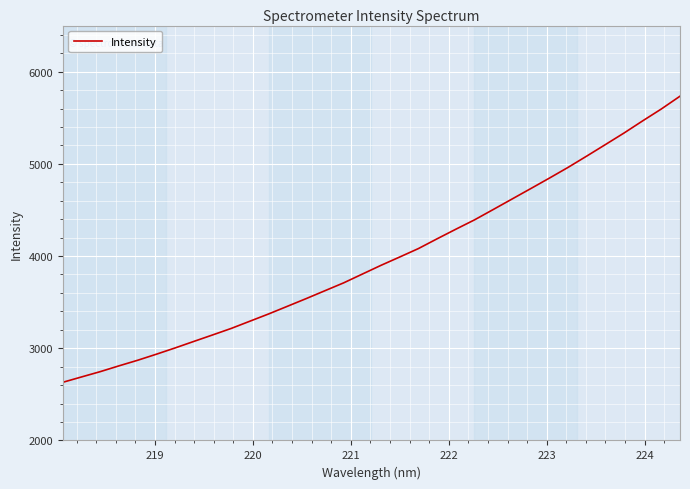

What is the smallest value displayed?

2631.0